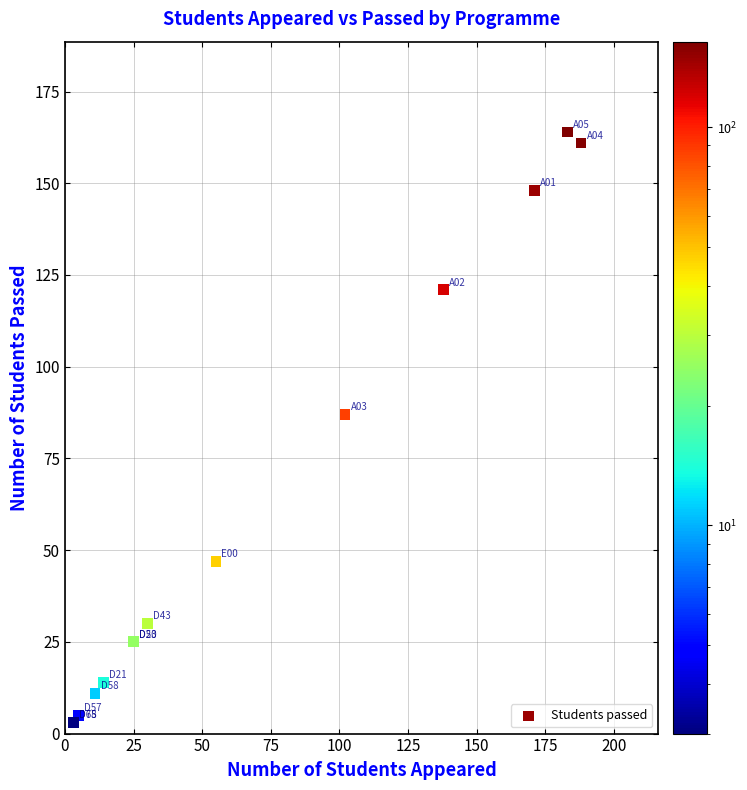

What Y value in the scatter plot is closest to 83?

87